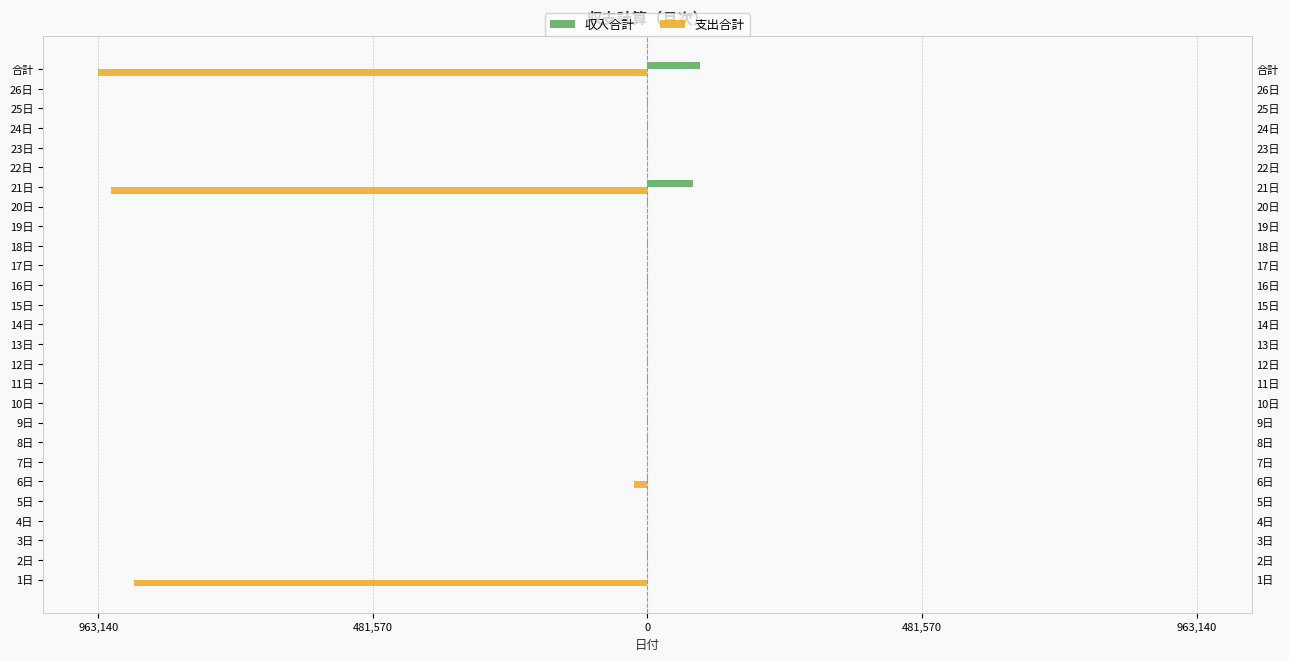

How many data points in 支出合計 are less than 0?

4